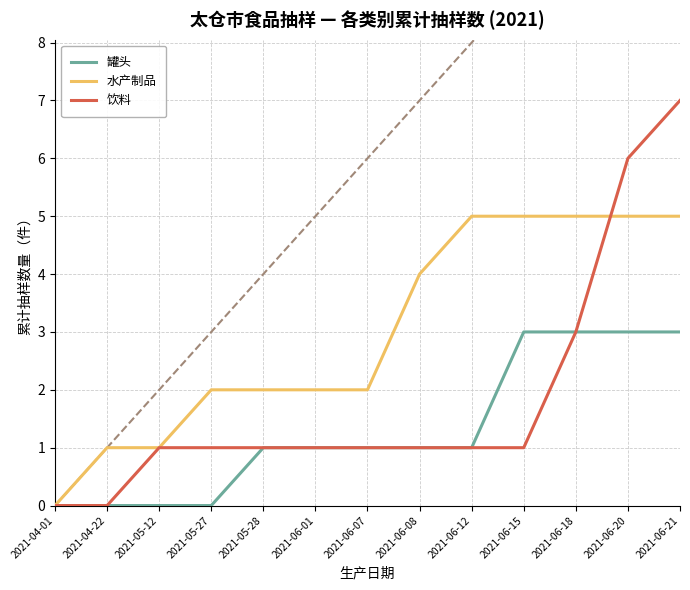

At which category does the chart reach its peak across all series?

2021-06-21